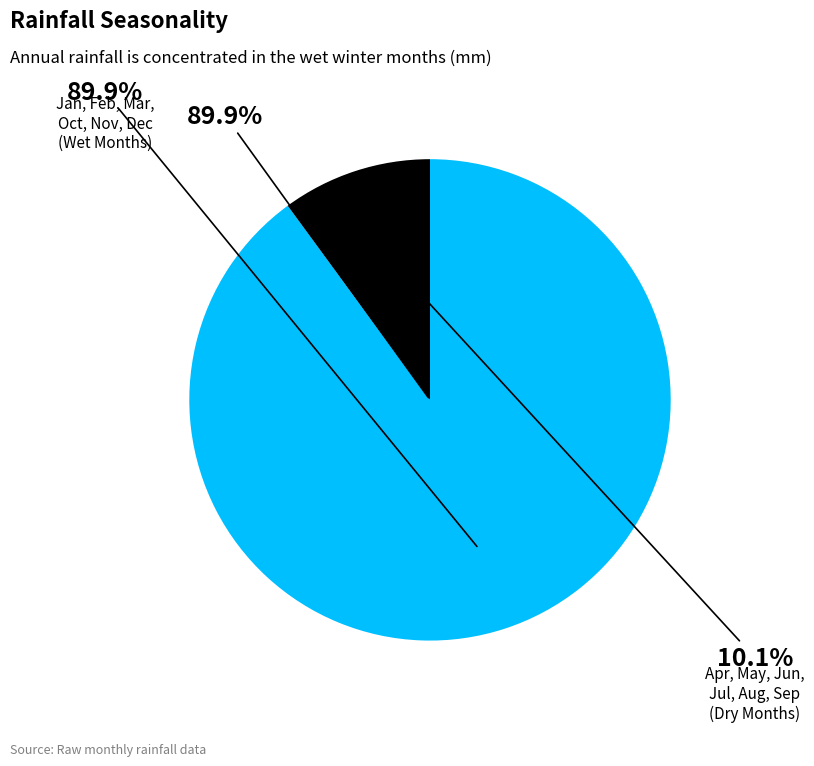

Does Dec represent more than half of the total?

No